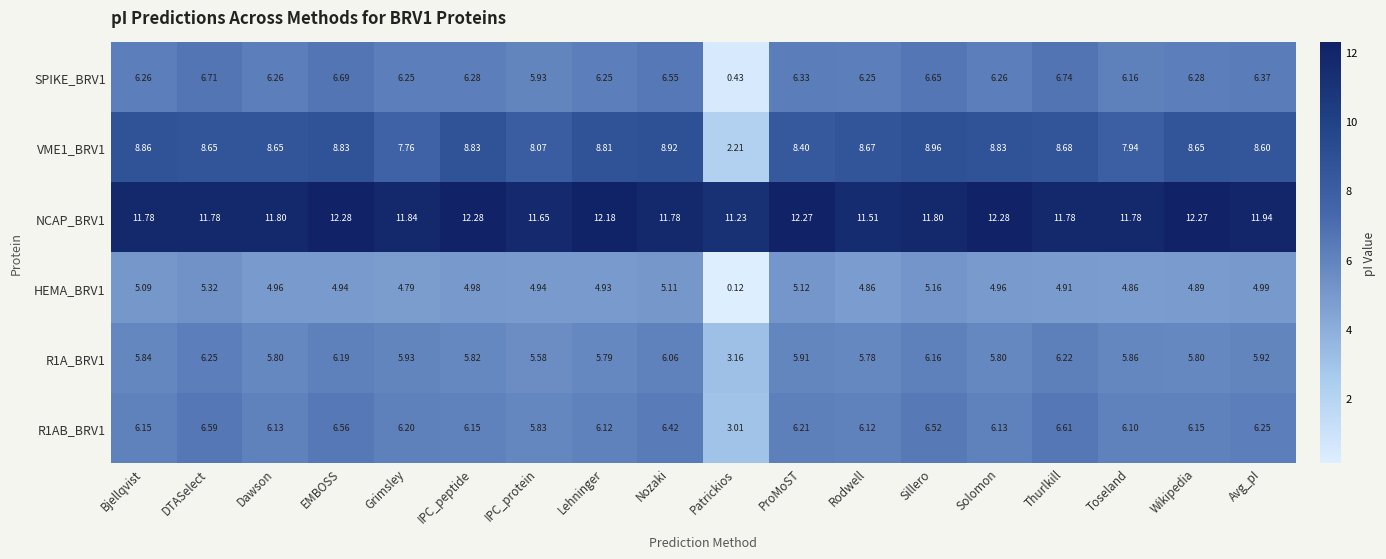

At which category is the sum across all series the highest?

EMBOSS